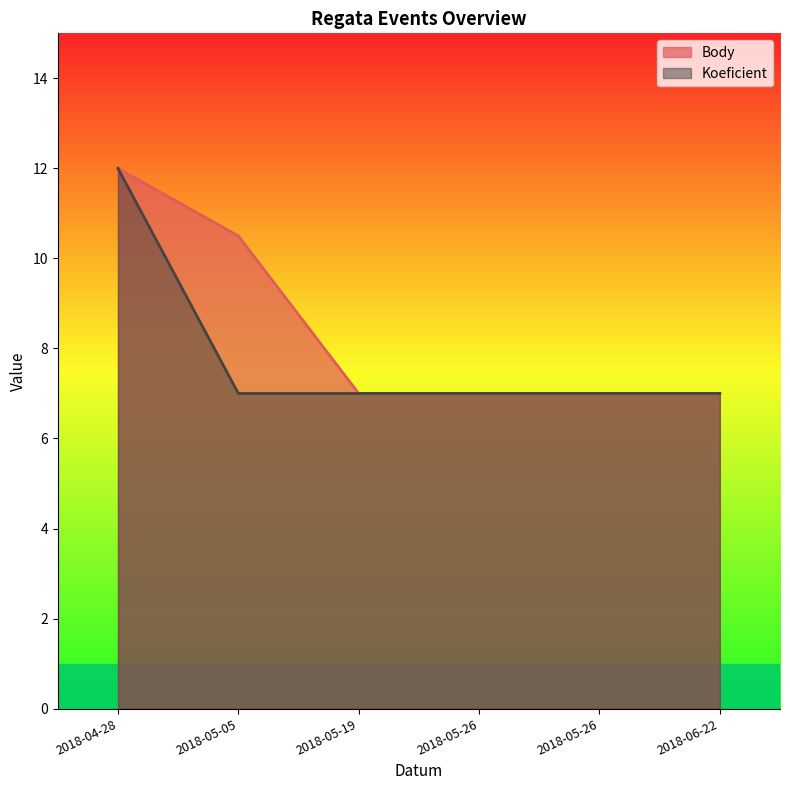

At which label is Koeficient closest to 9?

2018-05-05